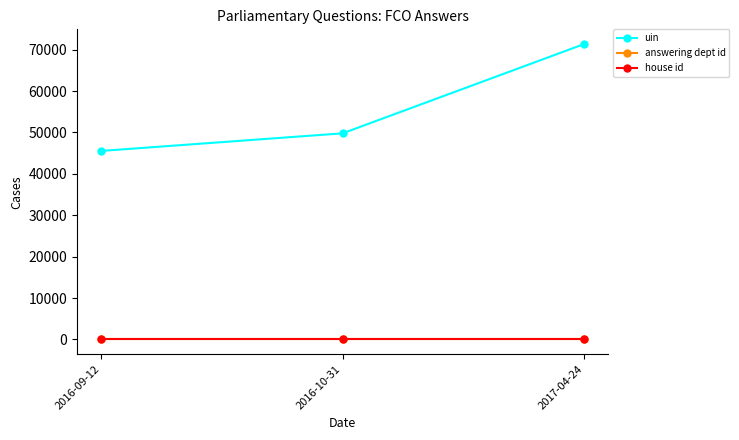

How many lines are shown in the chart?

3